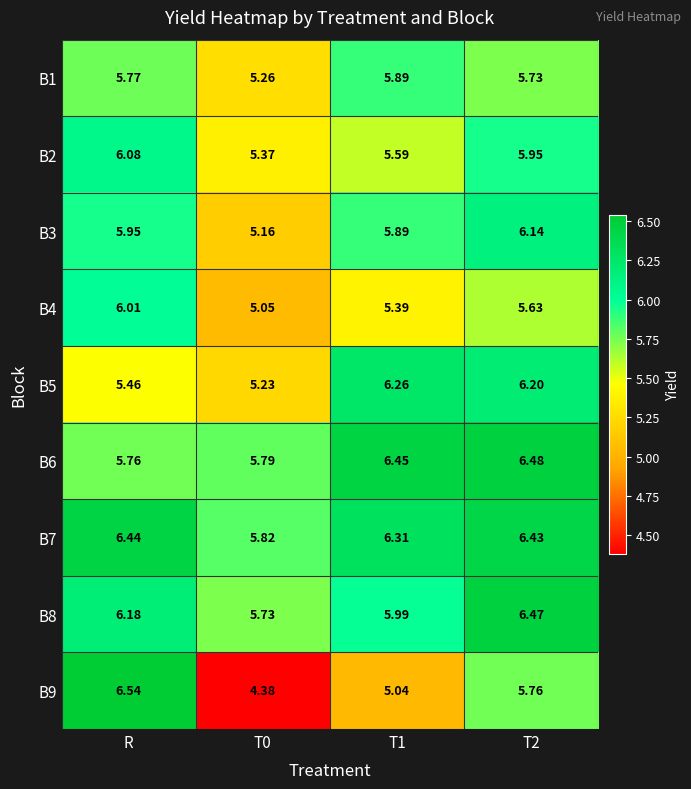

Where does the B7 series first go above 6?

R